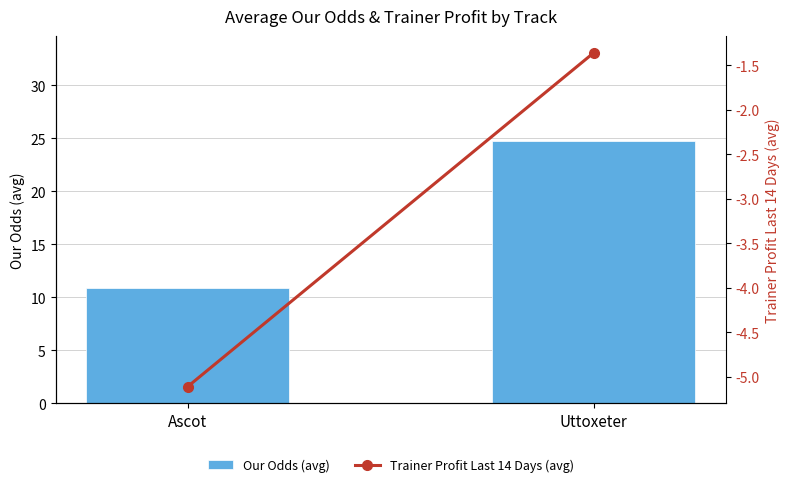

At how many categories does at least one series exceed -4?

2